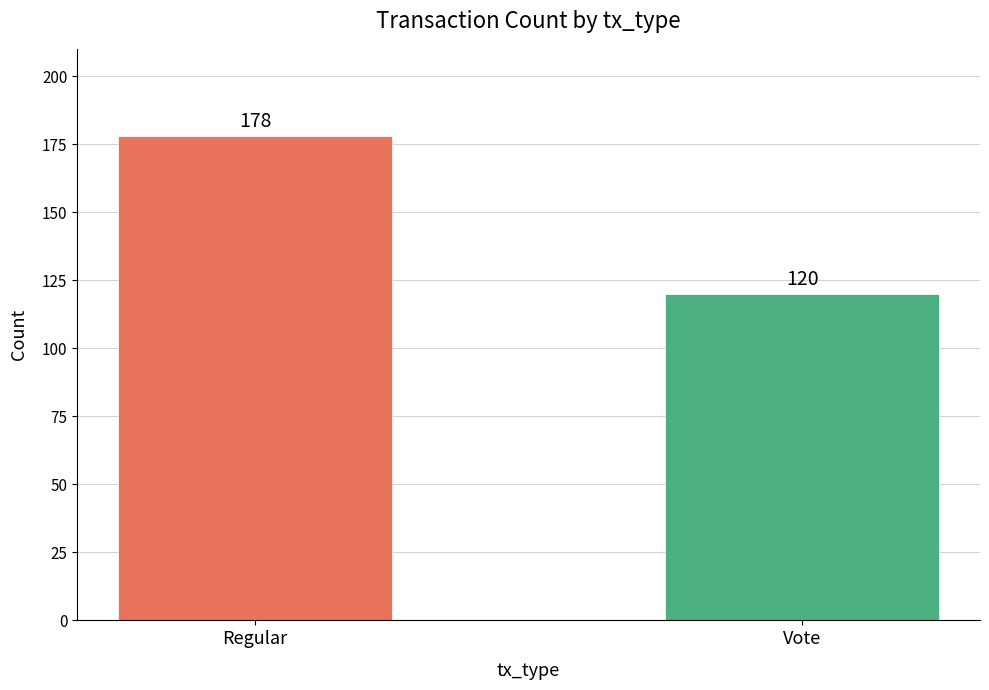

Reading right to left, what are all the values shown in this chart?

Vote=120	Regular=178